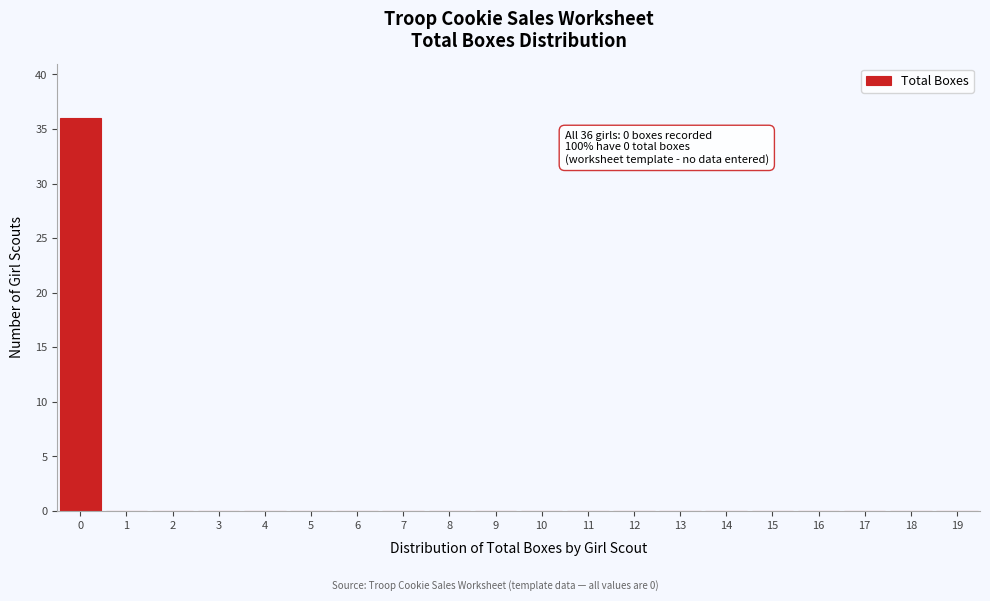

Reading left to right, extract all data points from this chart.

0=36	1=0	2=0	3=0	4=0	5=0	6=0	7=0	8=0	9=0	10=0	11=0	12=0	13=0	14=0	15=0	16=0	17=0	18=0	19=0